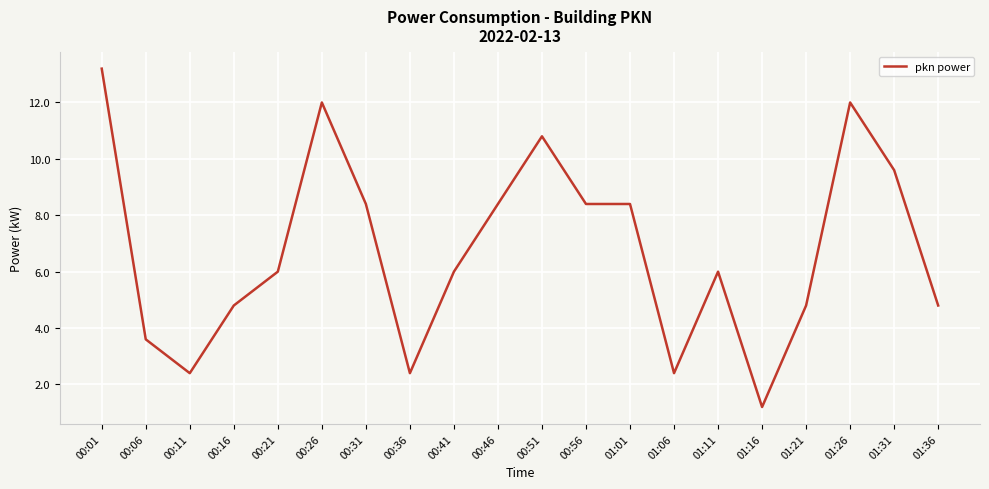

Reading left to right, transcribe all the data shown in this chart.

13.2	3.6	2.4	4.8	6.0	12.0	8.4	2.4	6.0	8.4	10.8	8.4	8.4	2.4	6.0	1.2	4.8	12.0	9.6	4.8